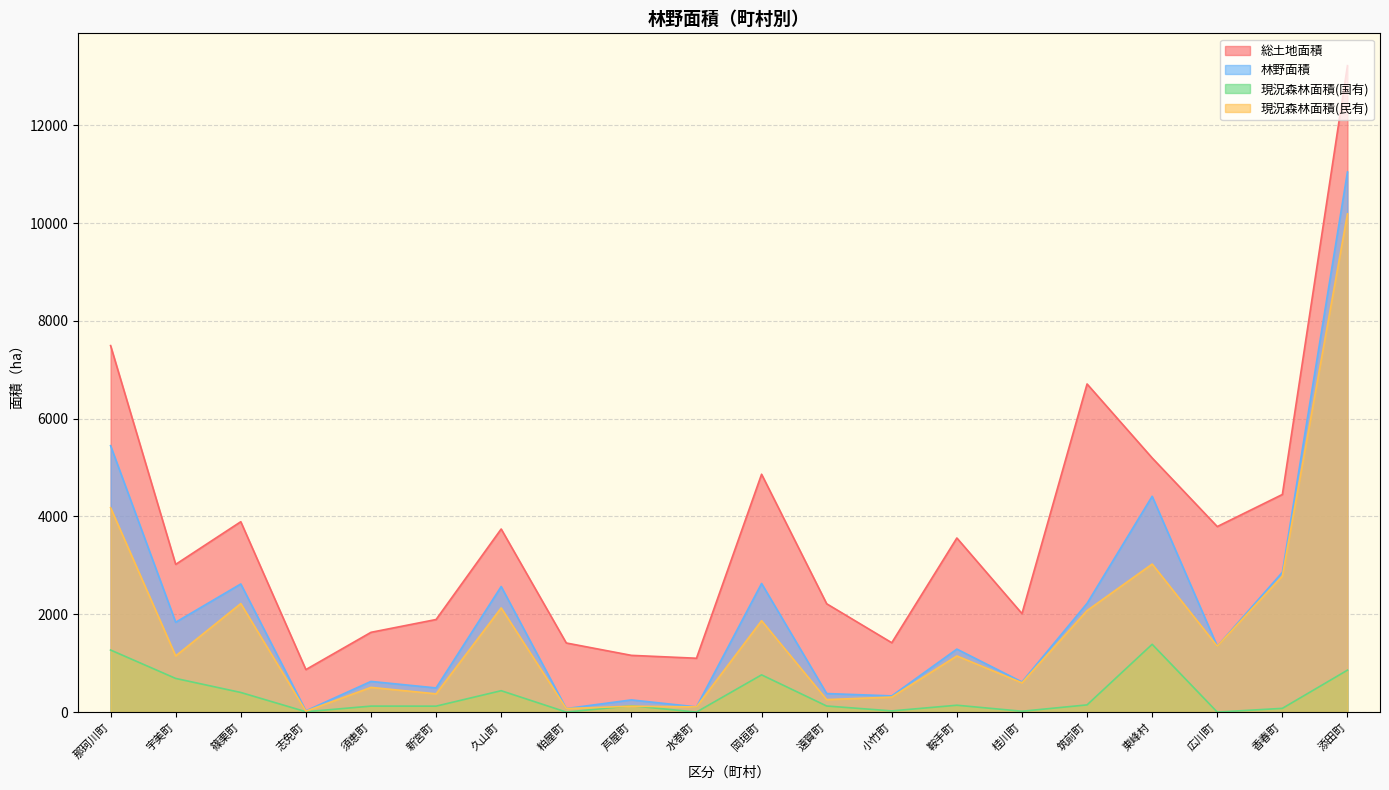

How many interior local peaks does the 現況森林面積(民有) series have?

7